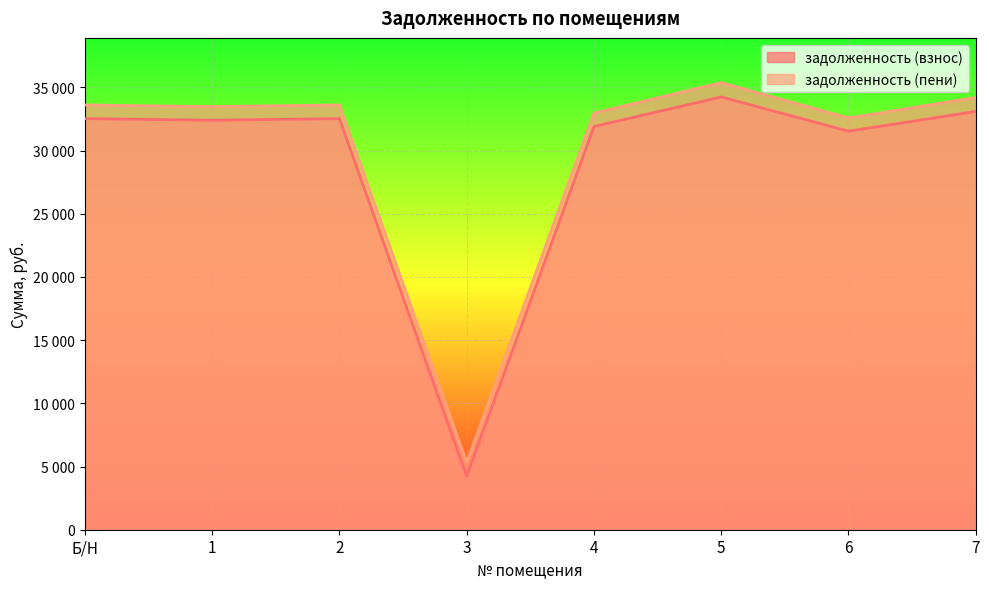

What are all the series names shown in the legend?

задолженность (взнос), задолженность (пени)